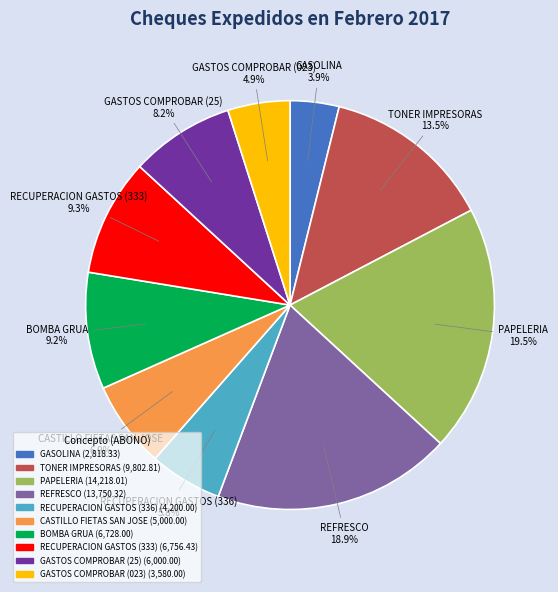

Which has a higher value, TONER IMPRESORAS or BOMBA GRUA?

TONER IMPRESORAS